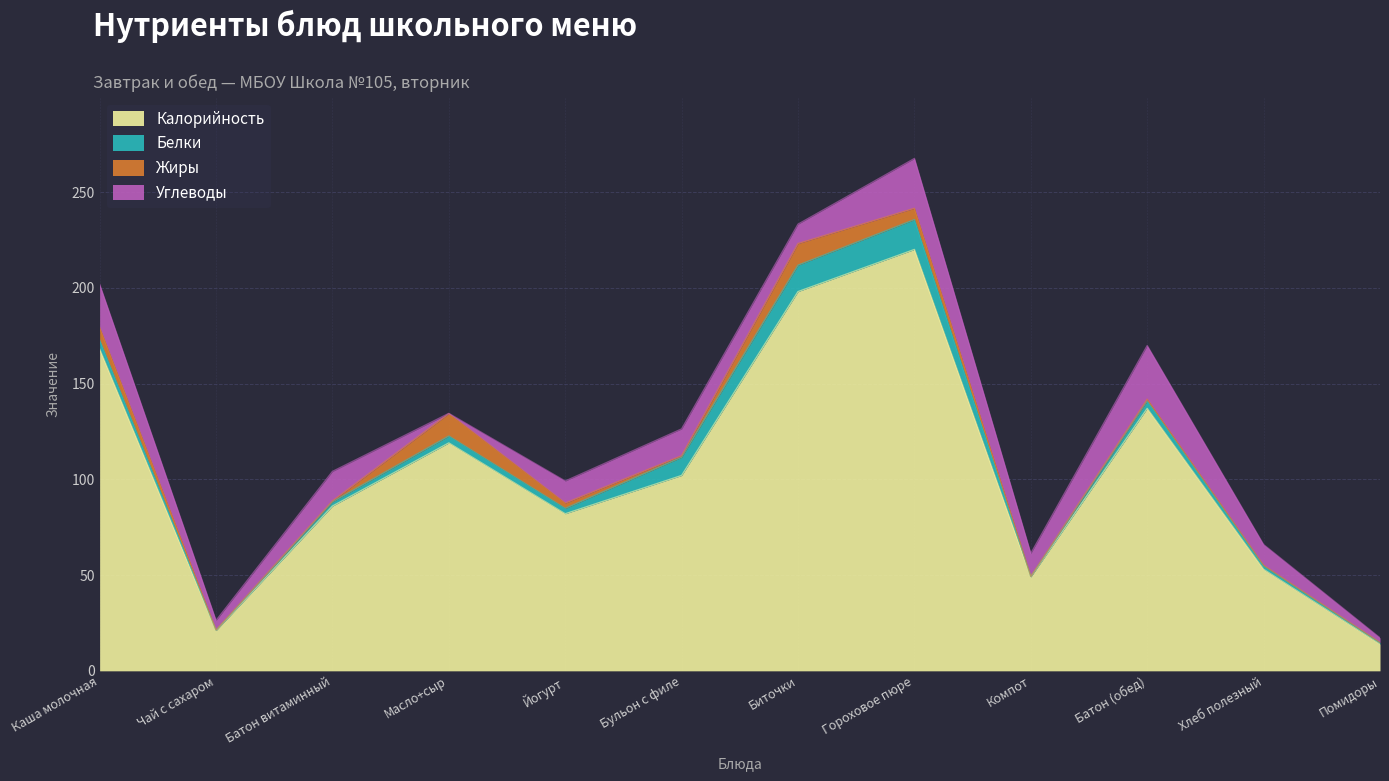

True or false: Жиры has a value of 0.3 at Хлеб полезный.

True